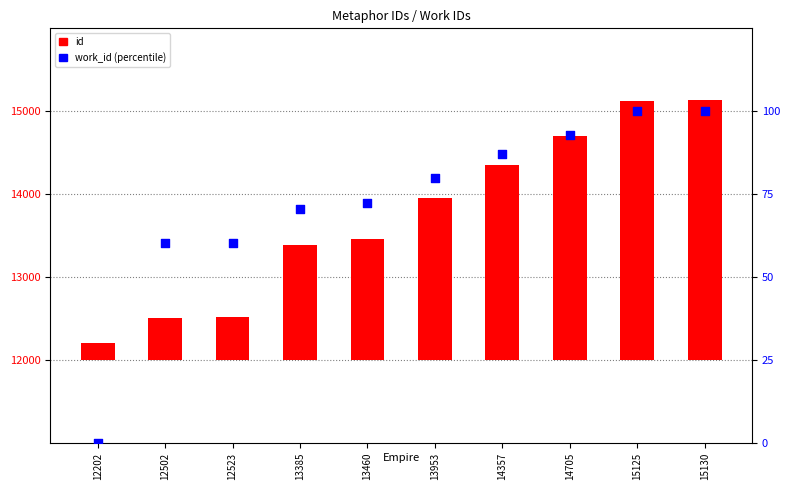

What are all the series names shown in the legend?

id, work_id (percentile)